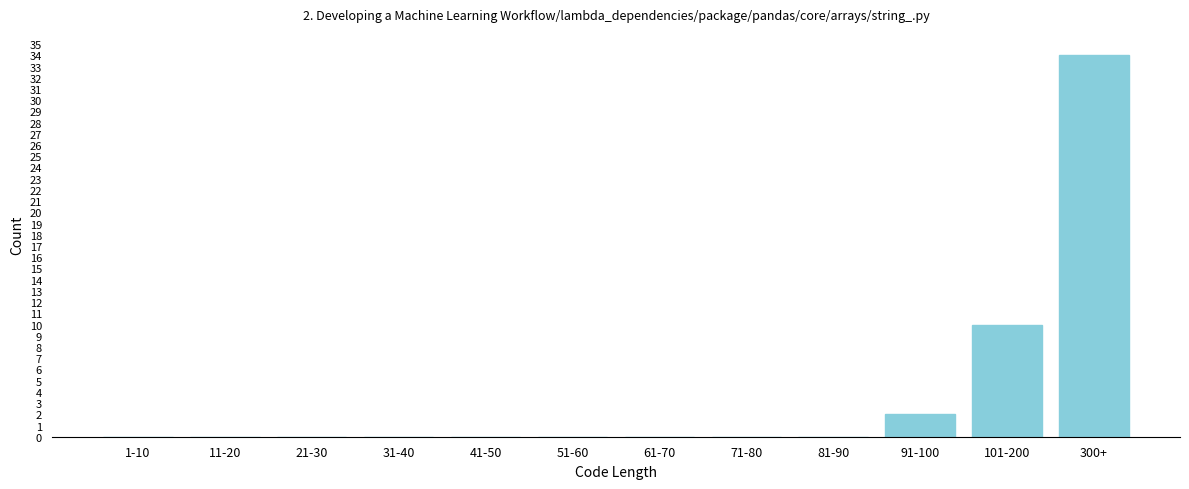

Reading right to left, transcribe all the data shown in this chart.

300+=34	101-200=10	91-100=2	81-90=0	71-80=0	61-70=0	51-60=0	41-50=0	31-40=0	21-30=0	11-20=0	1-10=0